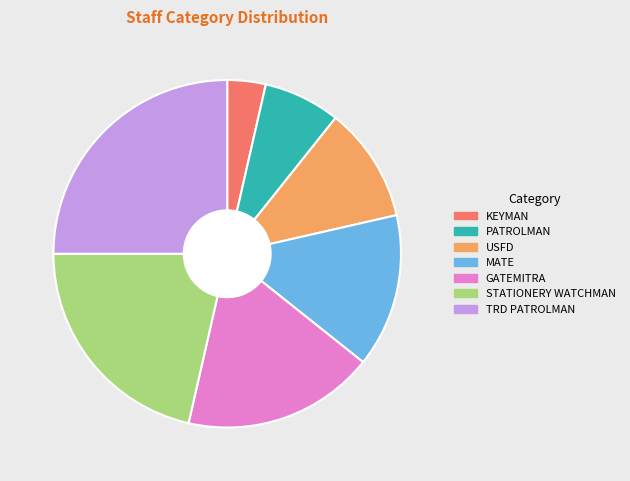

Which category has the smallest portion of the pie?

KEYMAN